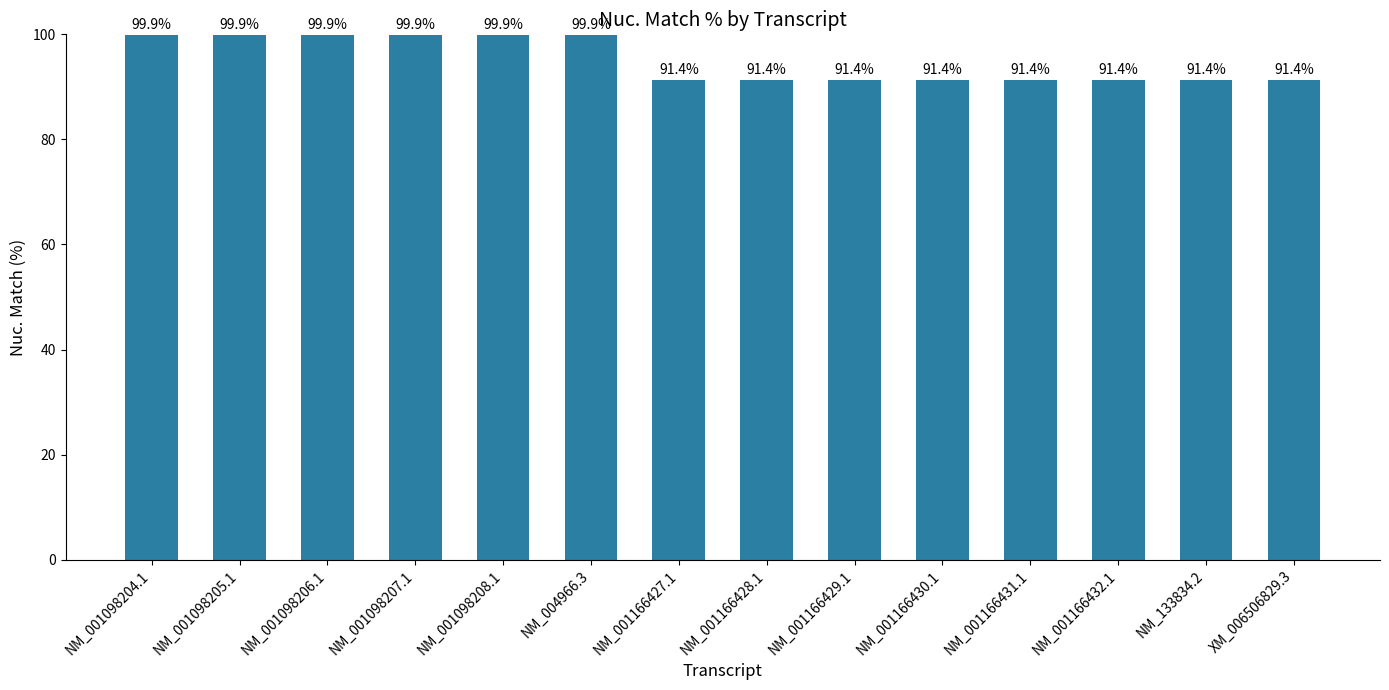

What is the average value?

95.0